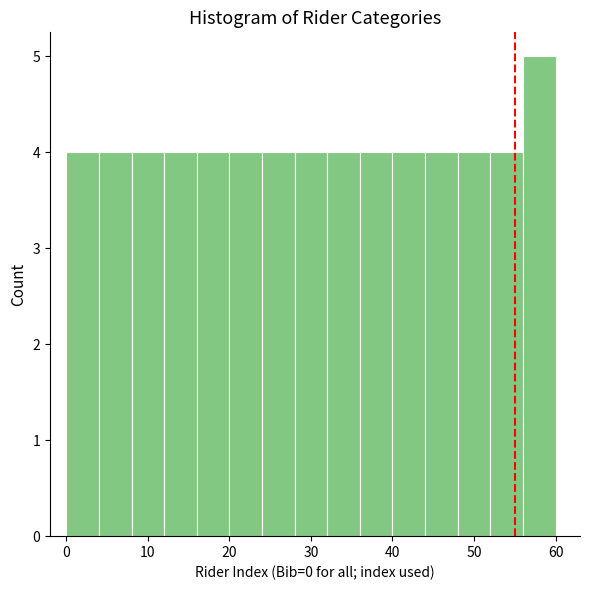

How tall is the bar that spans 20 to 24 on the x-axis? The values are not printed on the chart, so give them approximately, as read against the axis.

4